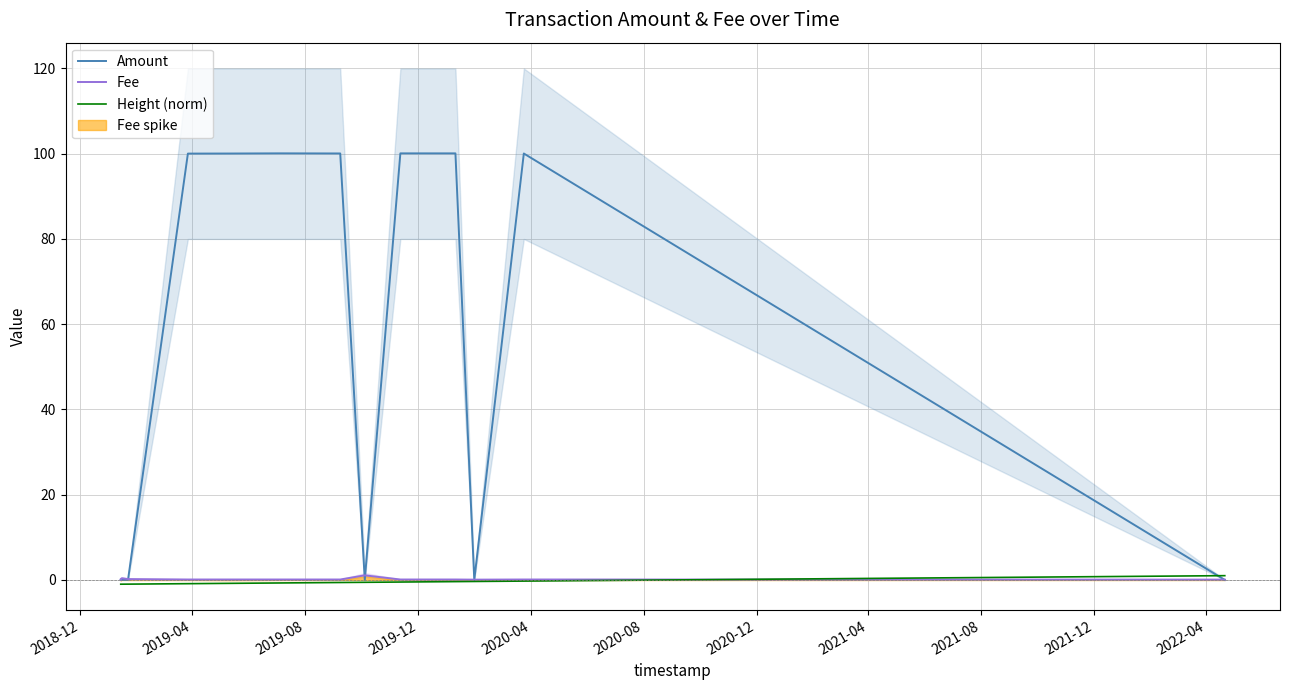

After their last crossing, which series has the higher values: Fee or Height (norm)?

Height (norm)